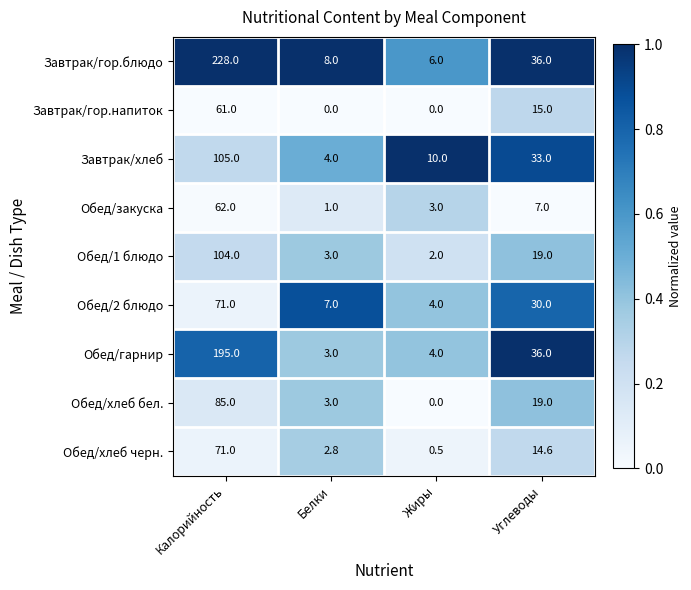

At which category is the sum across all series the highest?

Калорийность